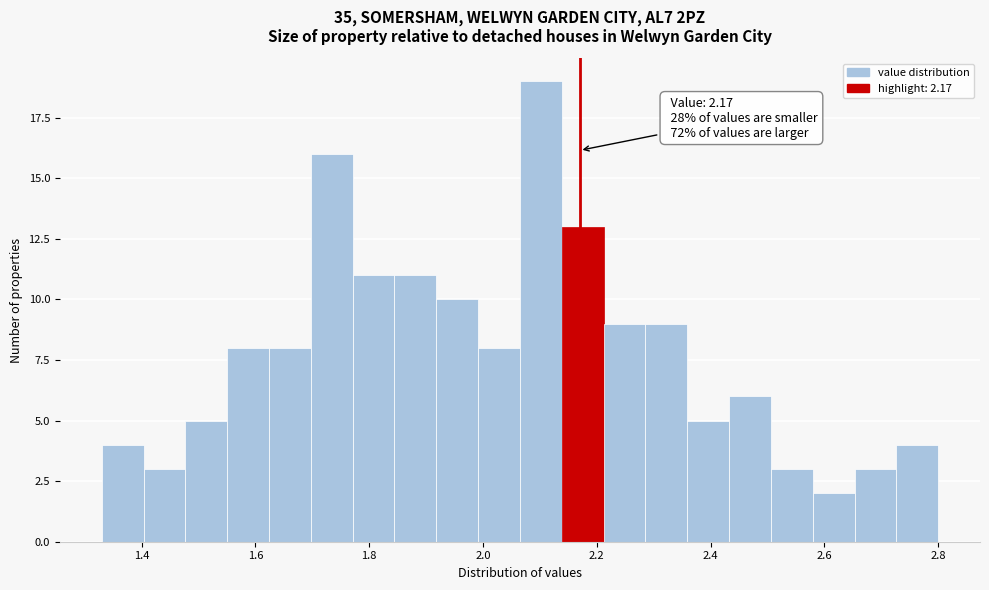

Around what value on the x-axis is the tallest bar? Give the approximate position of its centre, as read against the axis.

2.10